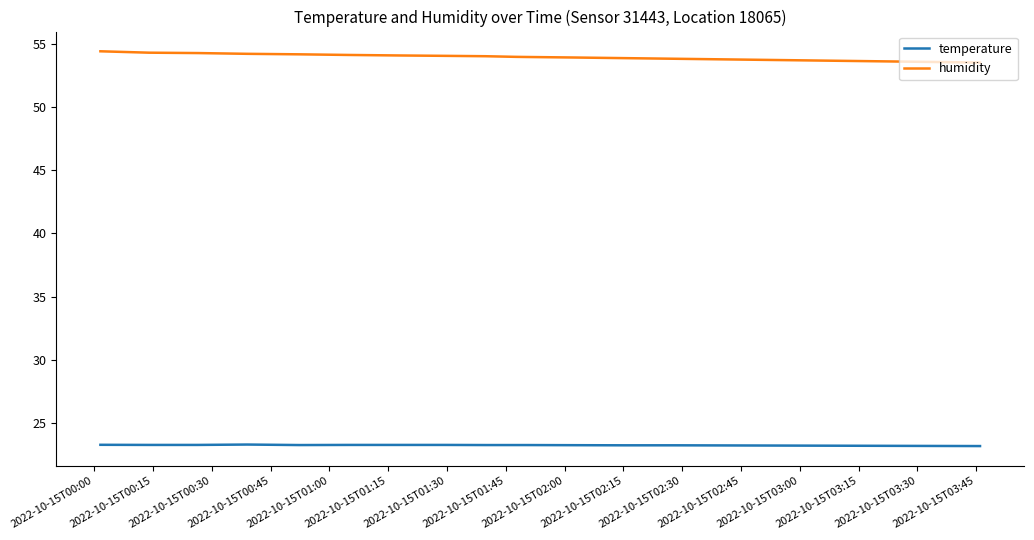

What is the maximum value shown in the chart?

54.4